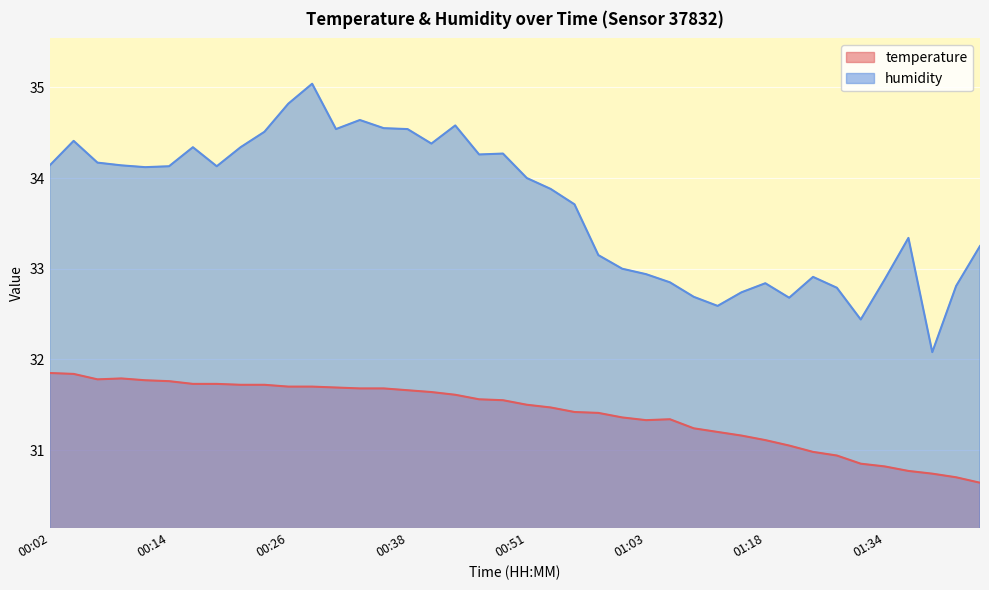

What is the sum of the humidity values at 00:02 and 00:07?

68.3